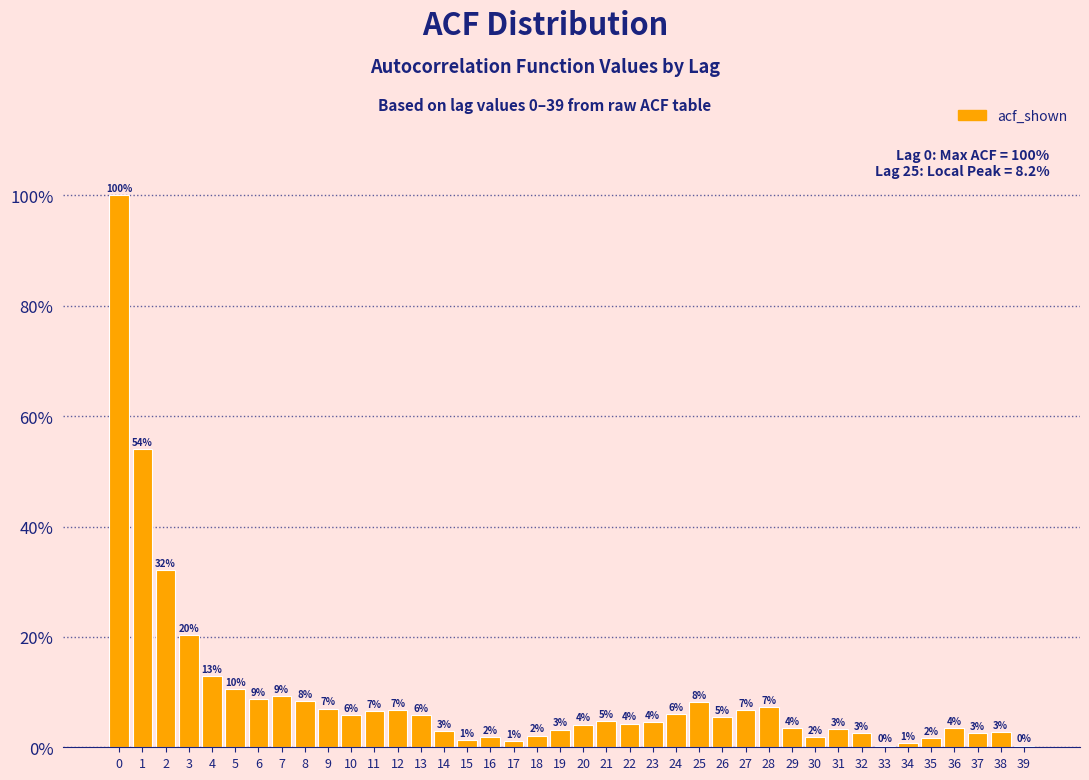

Are the bars horizontal?

No